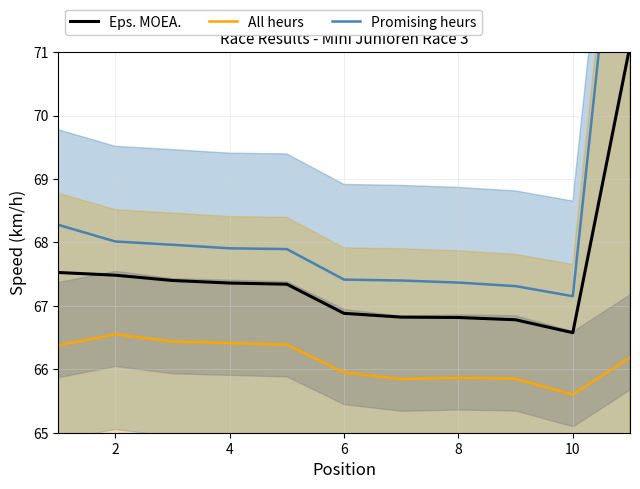

At 8, list the series in order from smallest to largest.

All heurs, Eps. MOEA., Promising heurs